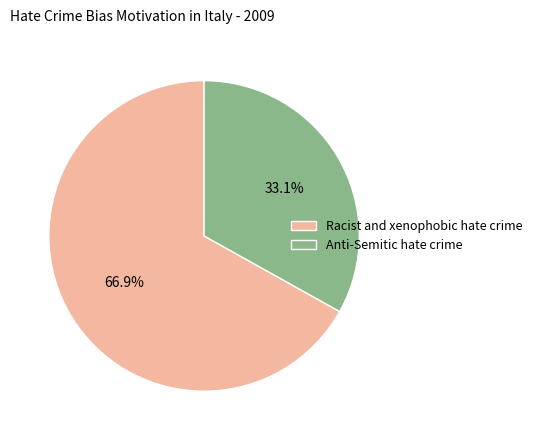

How many segments does this pie chart have?

2